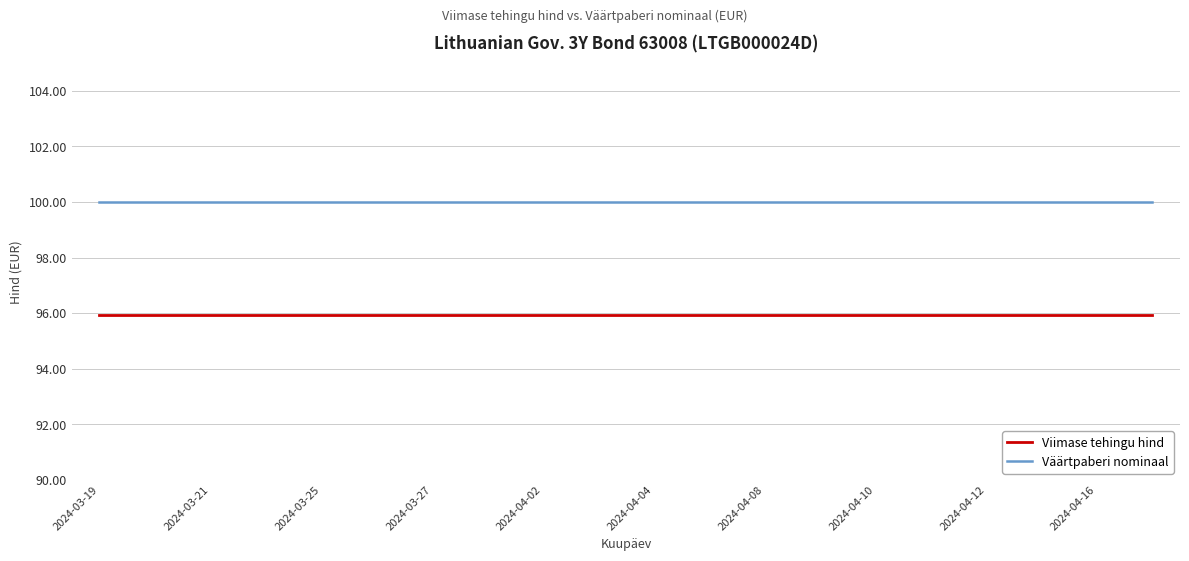

What is the lowest value of the Väärtpaberi nominaal series?

100.0